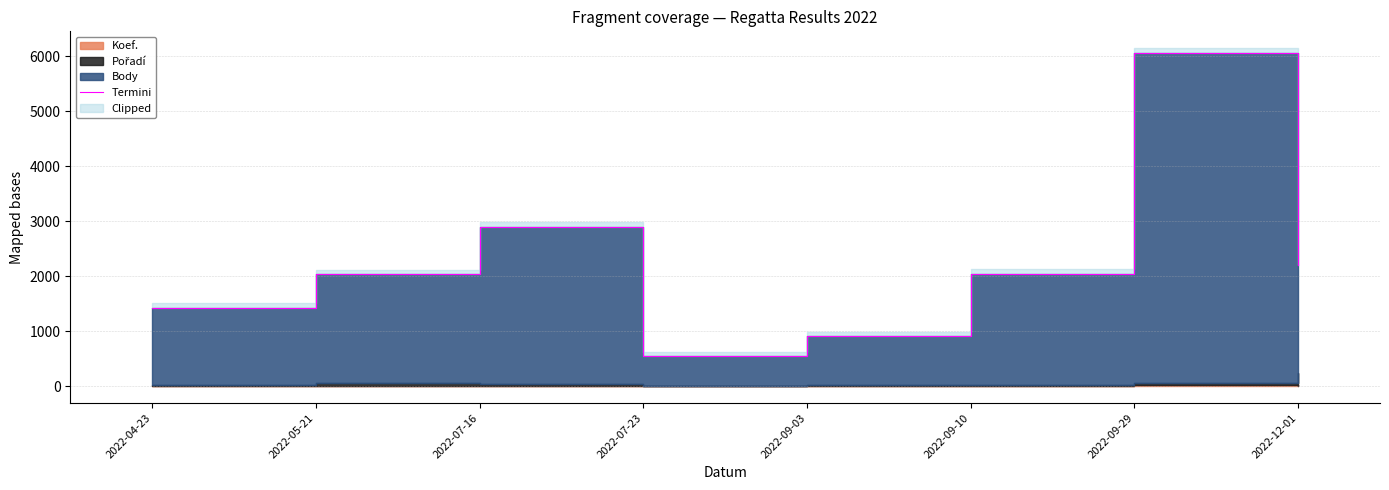

Rank the categories by value from lowest to highest.

2022-07-23, 2022-09-03, 2022-04-23, 2022-05-21, 2022-09-10, 2022-12-01, 2022-07-16, 2022-09-29